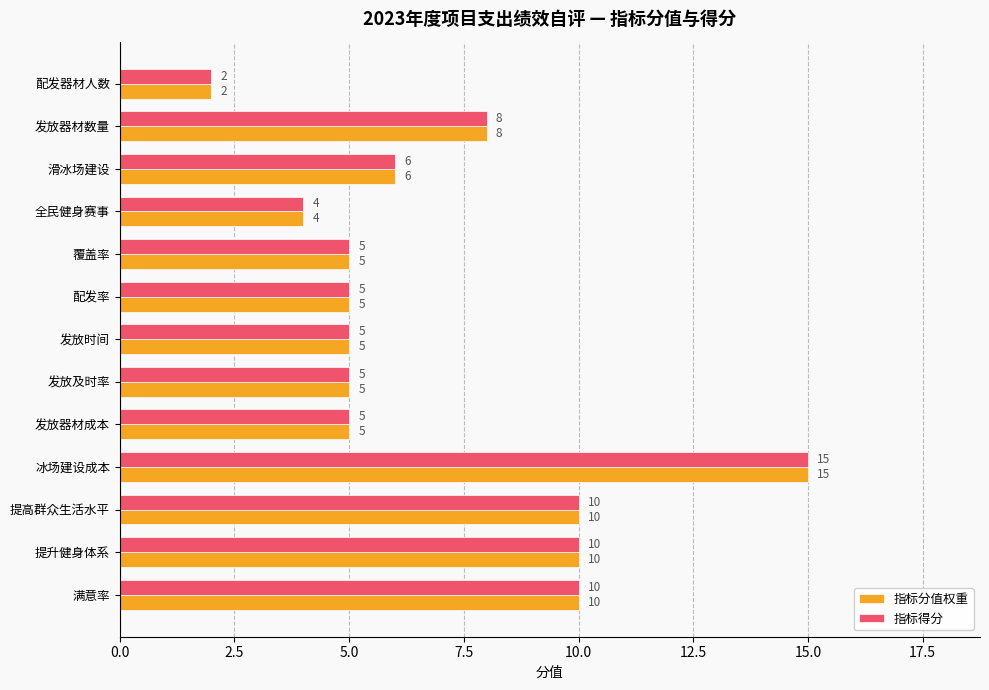

True or false: 指标得分 has a value of 8 at 滑冰场建设.

False